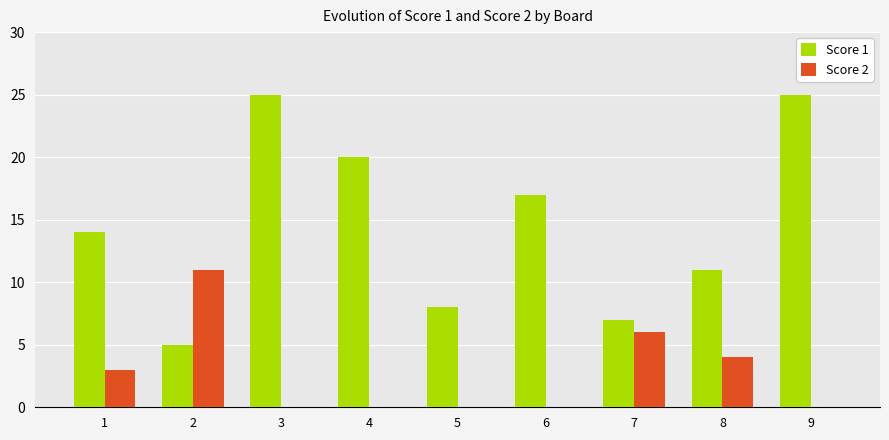

Which series changed the most between 3 and 6?

Score 1